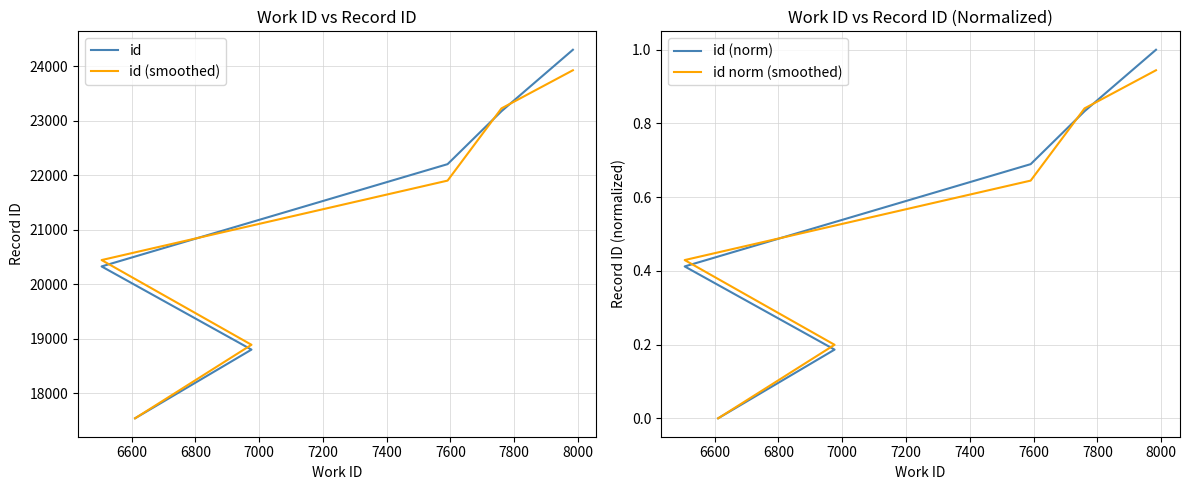

Is it true that id norm (smoothed) equals 0.4 at 7000?

False